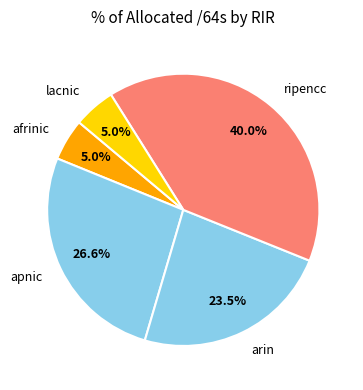

Is it true that arin is 30% of the pie?

False